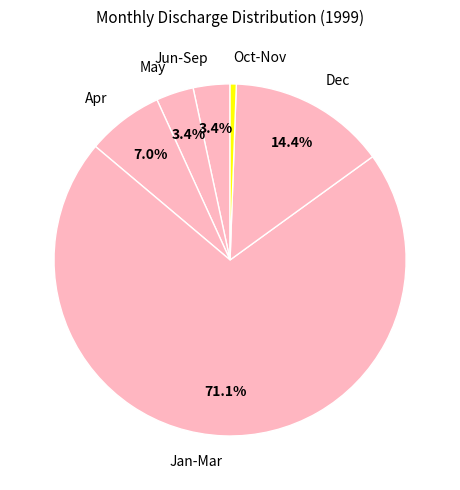

Count the number of slices in the pie.

6